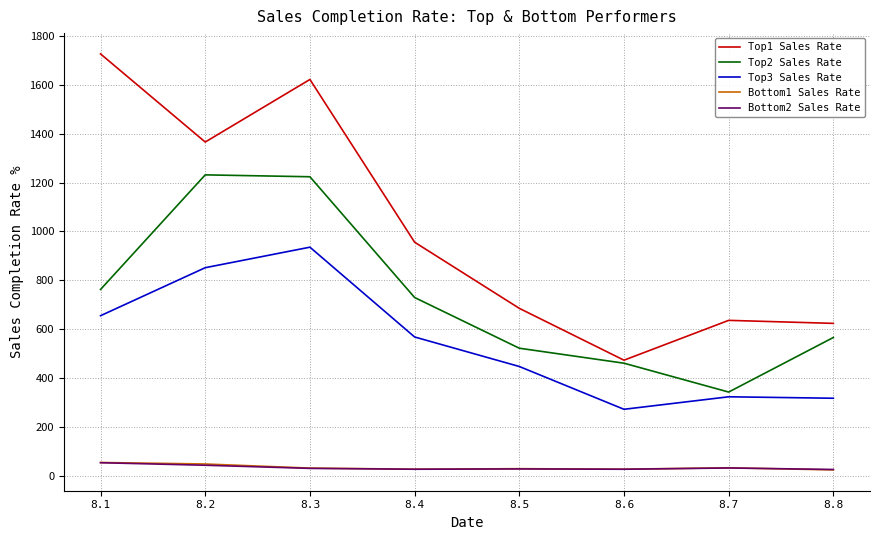

Which series has the largest total across all categories?

Top1 Sales Rate